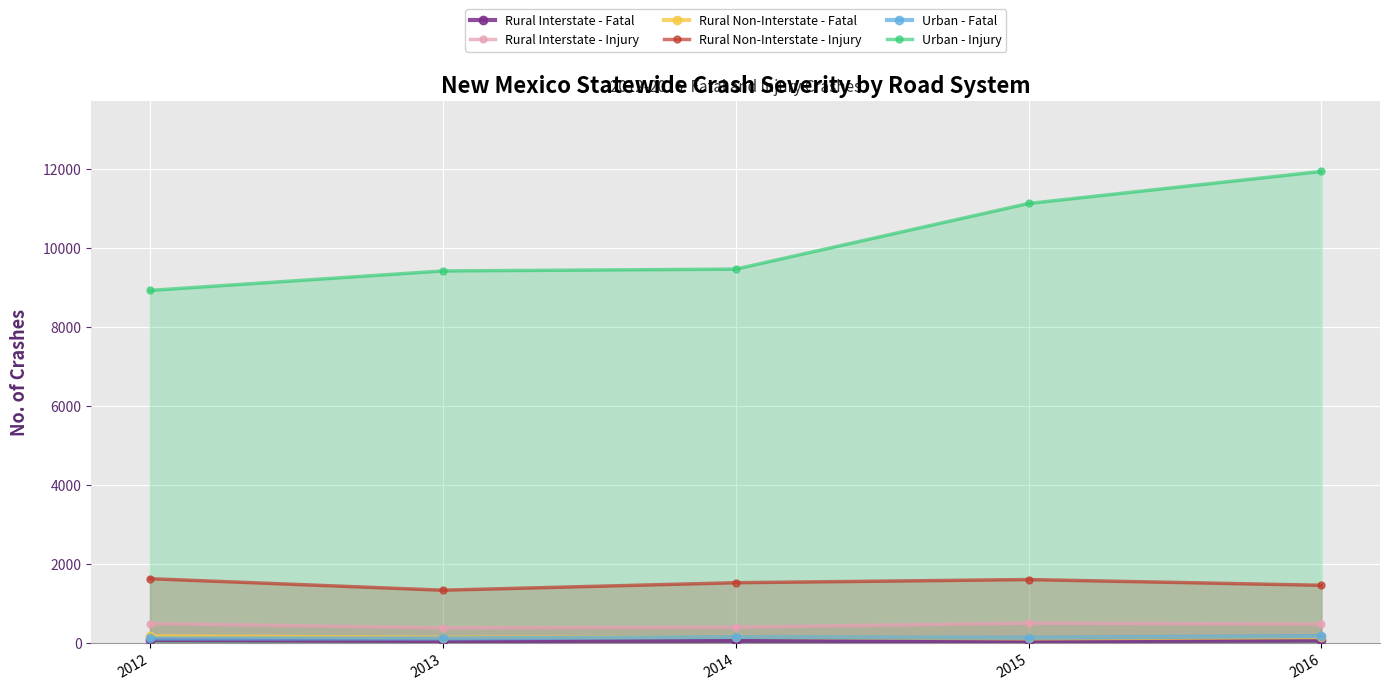

Rank the categories by Rural Interstate - Injury value from lowest to highest.

2013, 2014, 2016, 2012, 2015